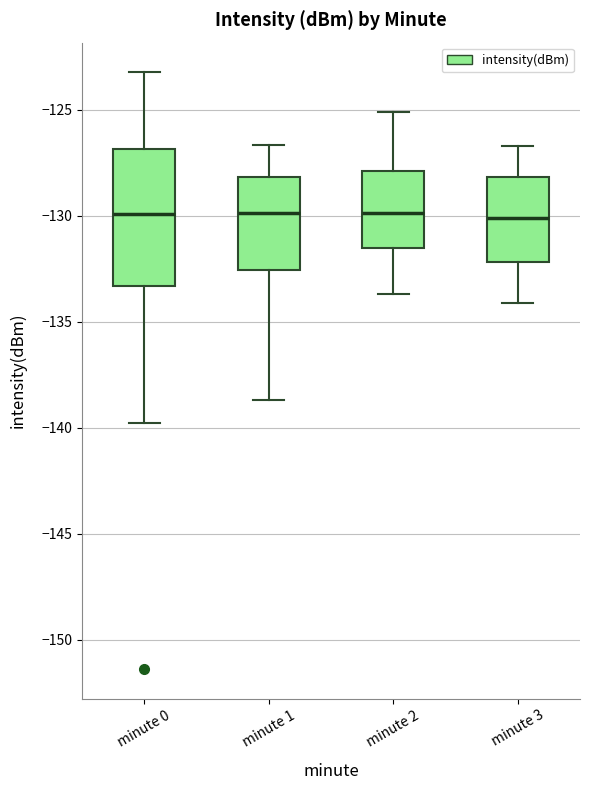

Reading left to right, transcribe this box plot: for each box, give where its median line is, the range the box spans, and where its two whiskers end, as read against the y-axis. The values are not printed on the chart, so give them approximately, as read against the axis.

minute 0: median -130.0, box -133.5 to -127.0, whiskers -140.0 to -123.0
minute 1: median -130.0, box -132.5 to -128.0, whiskers -138.5 to -126.5
minute 2: median -130.0, box -131.5 to -128.0, whiskers -133.5 to -125.0
minute 3: median -130.0, box -132.0 to -128.0, whiskers -134.0 to -126.5